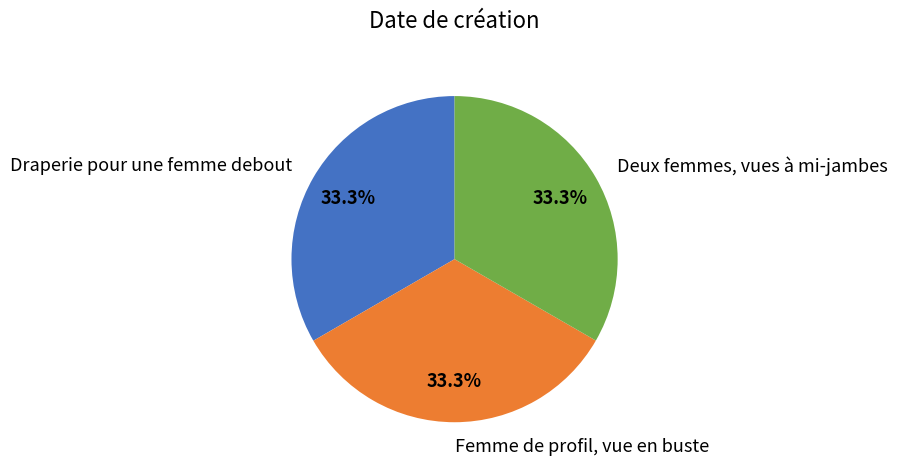

Does Draperie pour une femme debout account for over 50% of the chart?

No